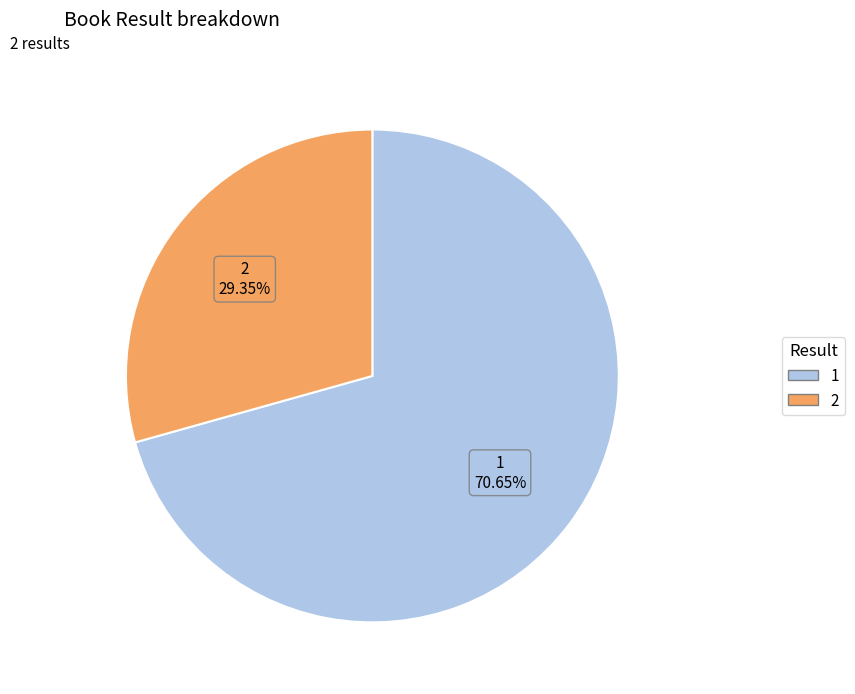

Do 1 and 2 together represent more than half of the pie?

Yes